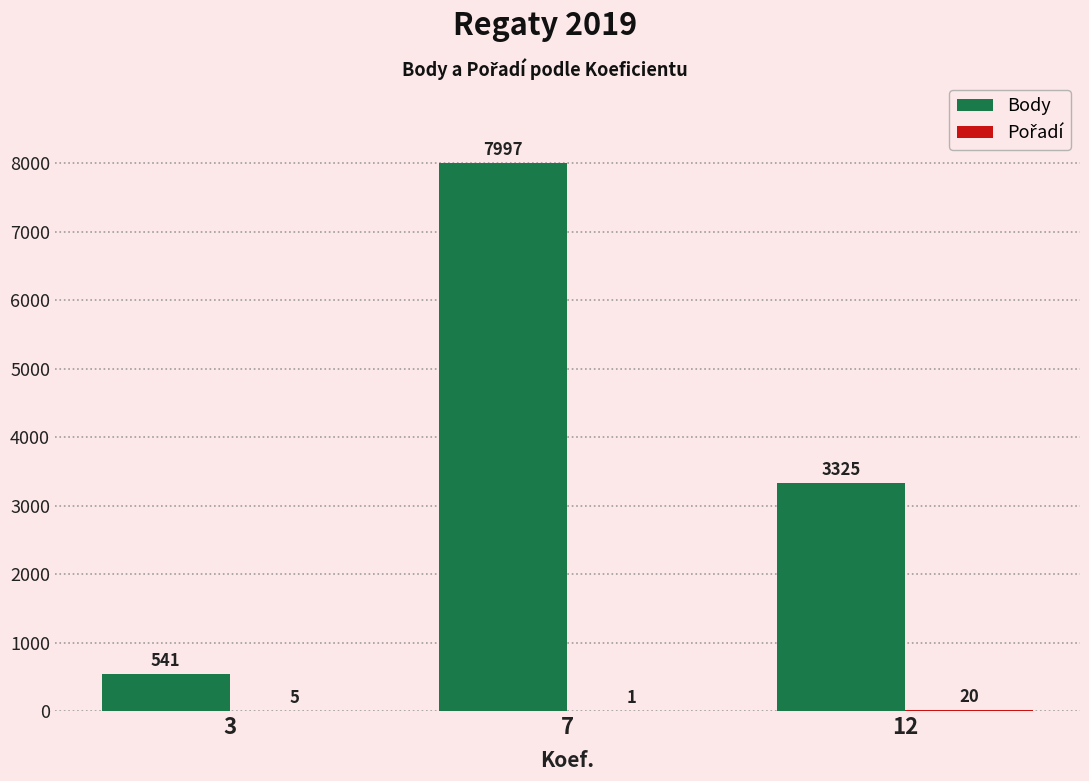

At which label does Body first exceed 3325?

7